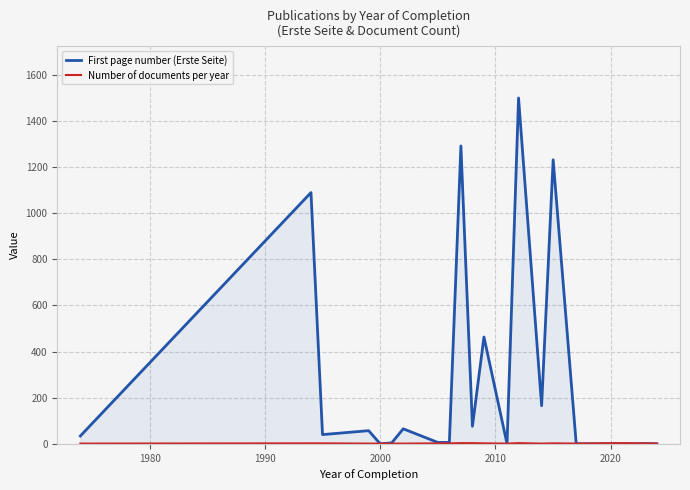

What is the greatest value displayed?

1499